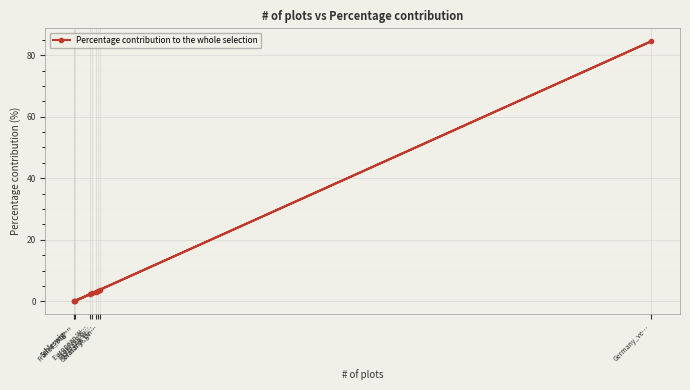

What is the change in value from Schleswig-… to France_SOP…?

+0.1